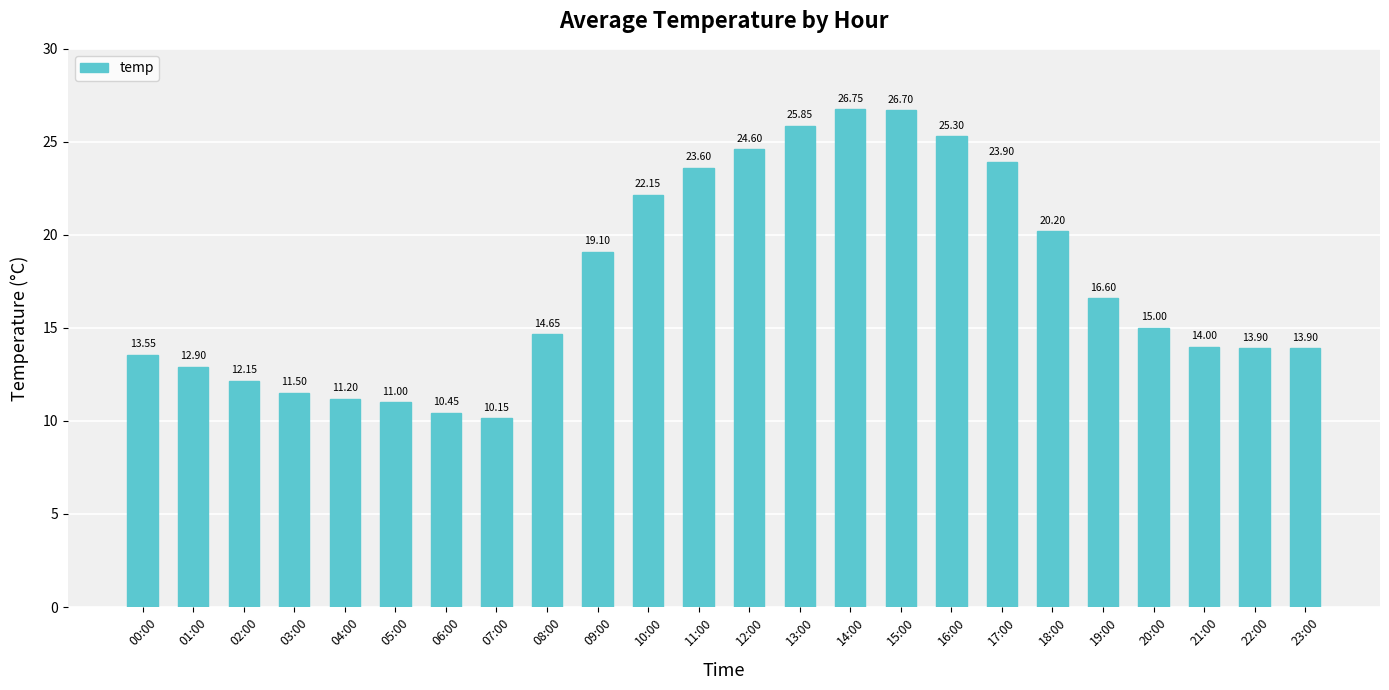

At which category does the chart reach its peak across all series?

14:00